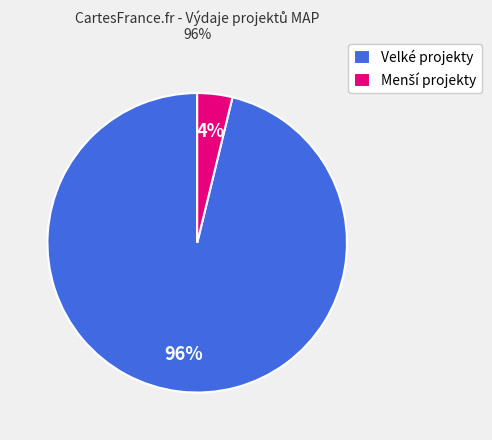

To the nearest percent, what is the difference between the largest and smallest slice percentages?

92%